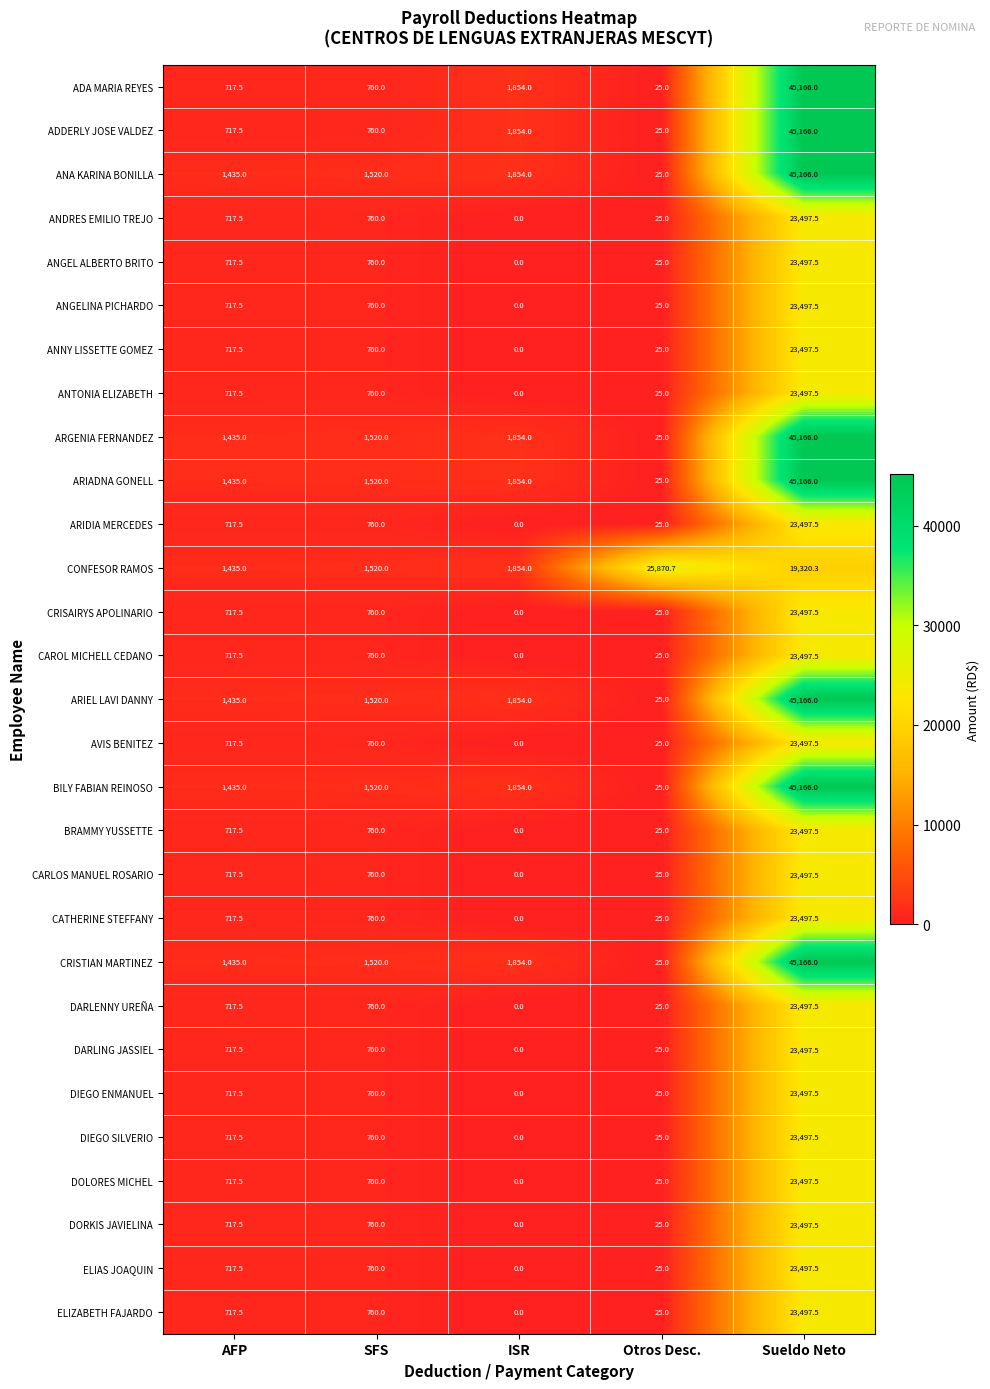

Is it true that ANNY LISSETTE GOMEZ equals 23497.5 at Sueldo Neto?

True